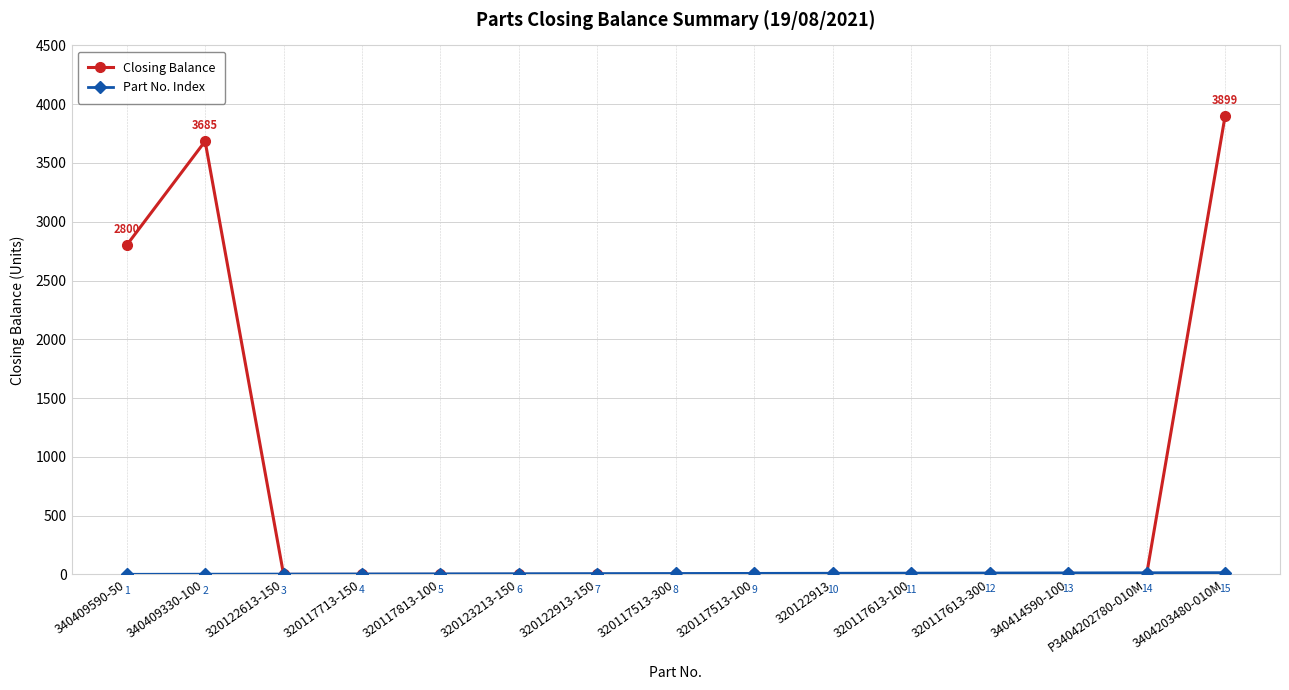

What is the total value across all series at P3404202780-010M?

14